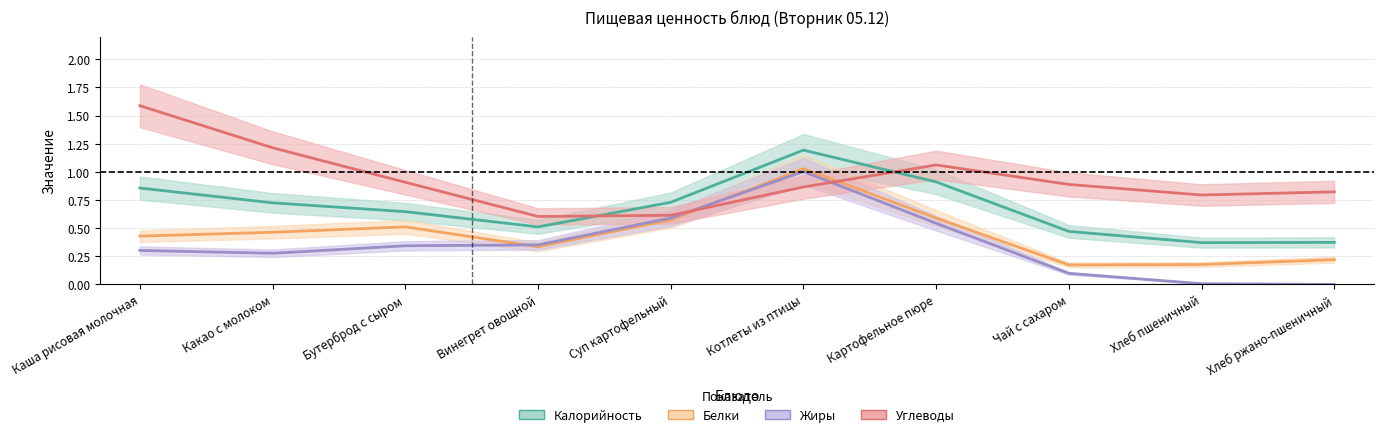

In Жиры (line), how many points are lower than both neighbors (excluding endpoints)?

1